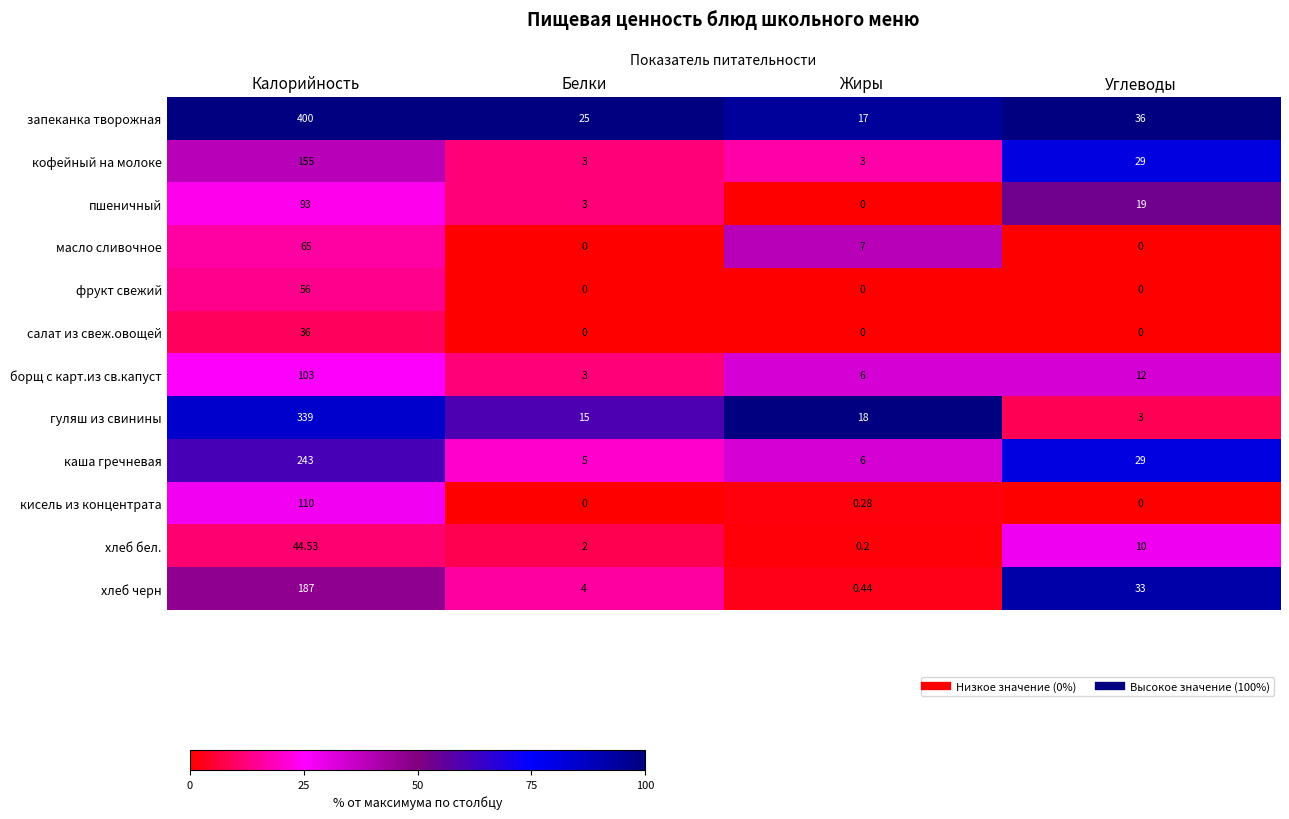

Where does the запеканка творожная series first go above 36?

Калорийность